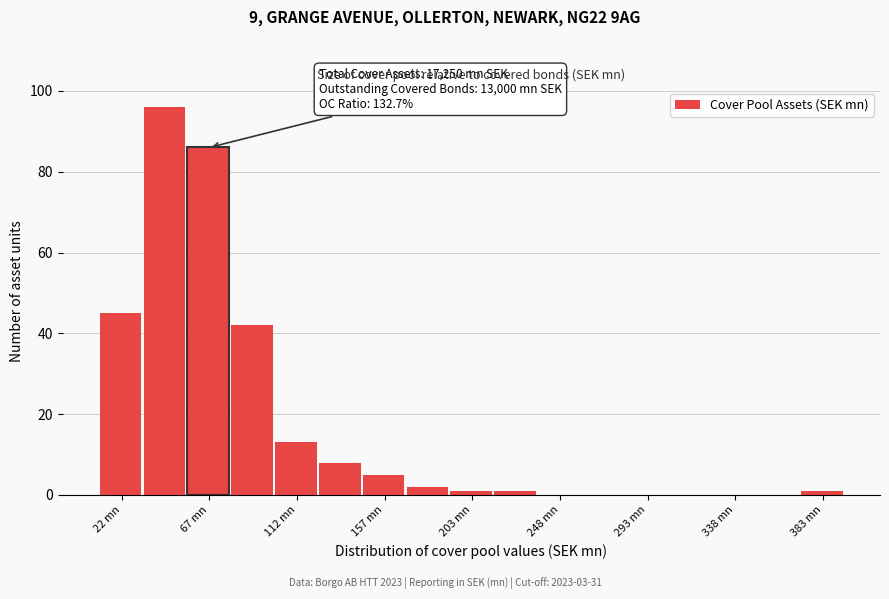

Which range on the x-axis has the tallest bar?

35 to 55